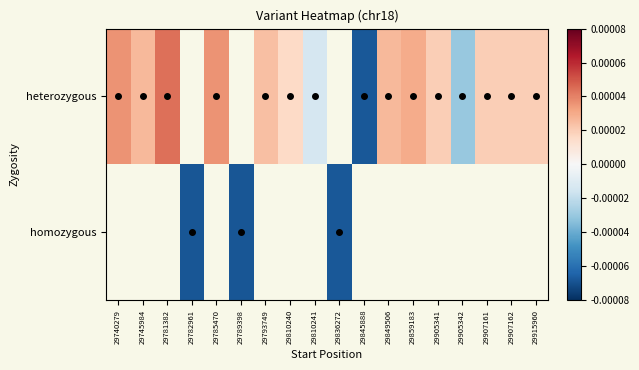

List the series in order of their peak value, highest first.

heterozygous, homozygous